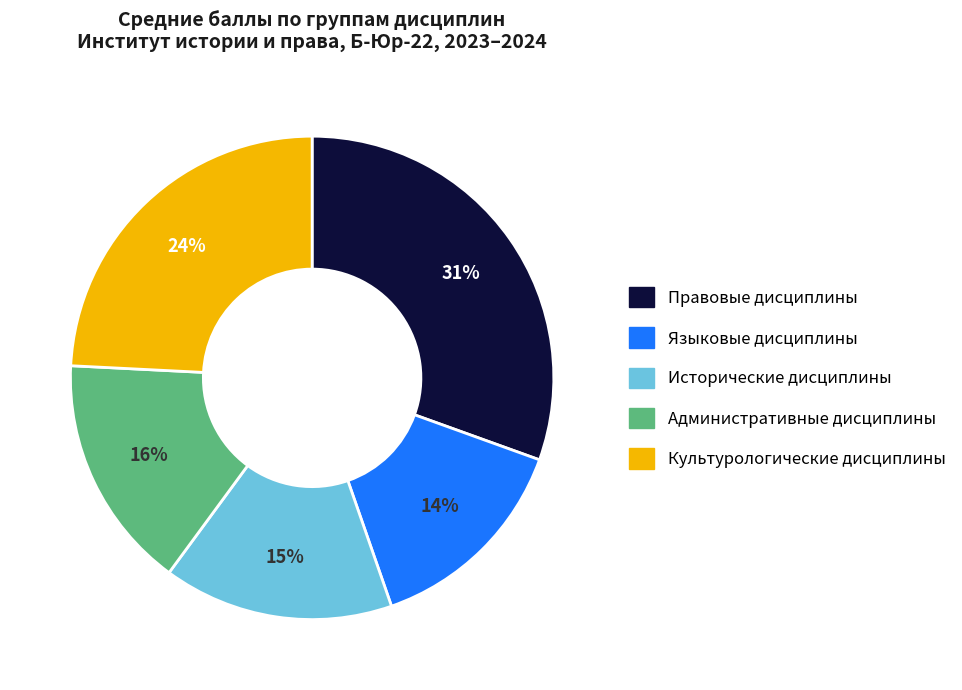

To the nearest percent, what is the average slice percentage?

20%